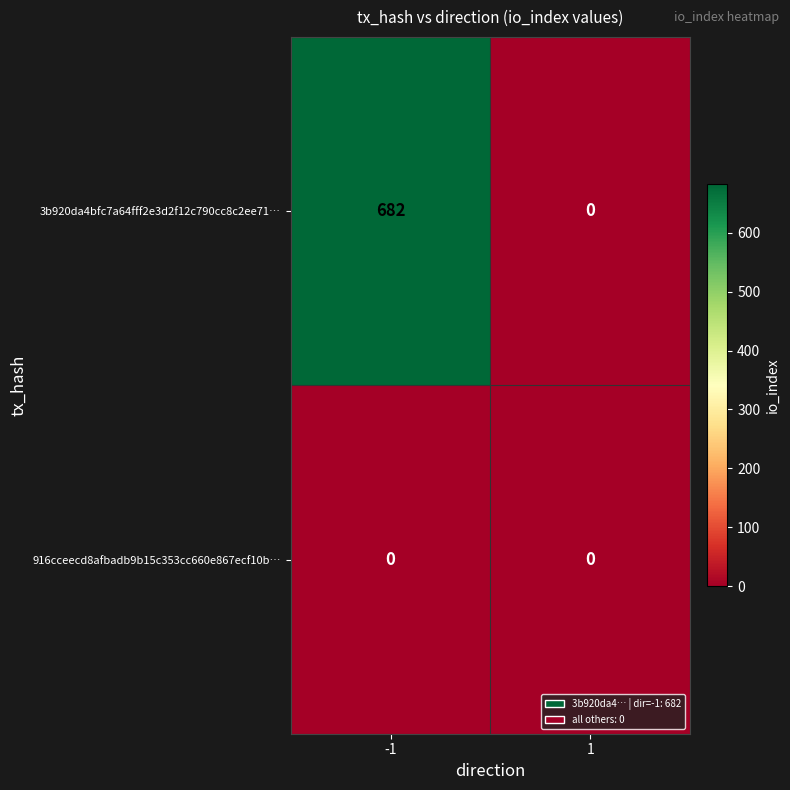

The value of 3b920da4bfc7a64fff2e3d2f12c790cc8c2ee71… at -1 is 987. True or false?

False